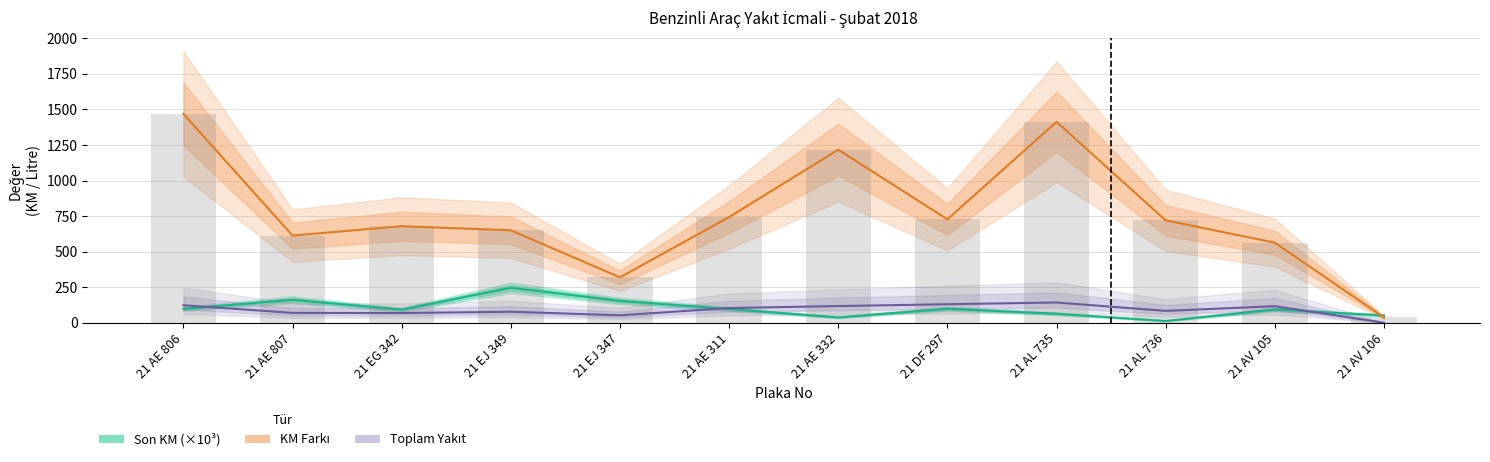

True or false: Toplam Yakıt (litre) has a value of 98.9 at 21 AE 807.

False